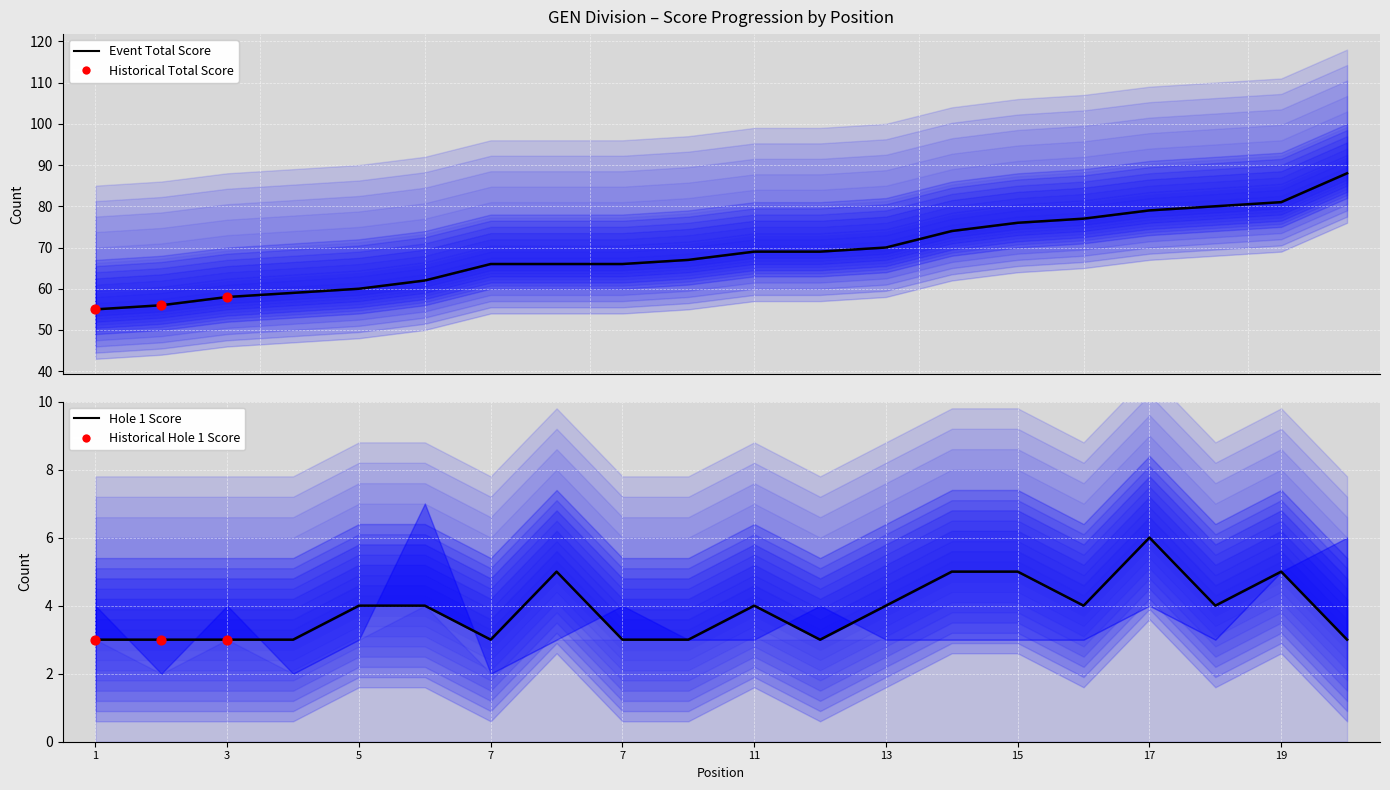

Which series has the largest total across all categories?

event_total_score